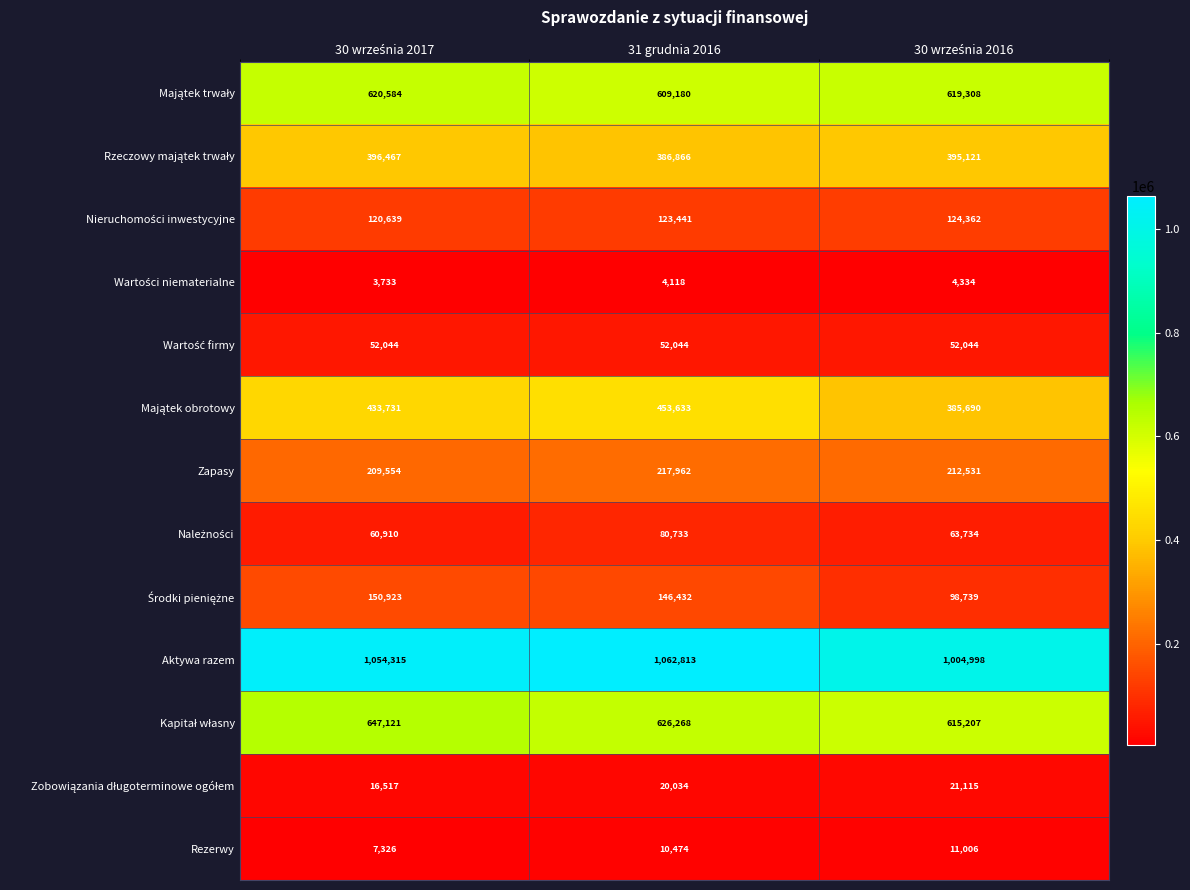

How many series are shown in this chart?

13